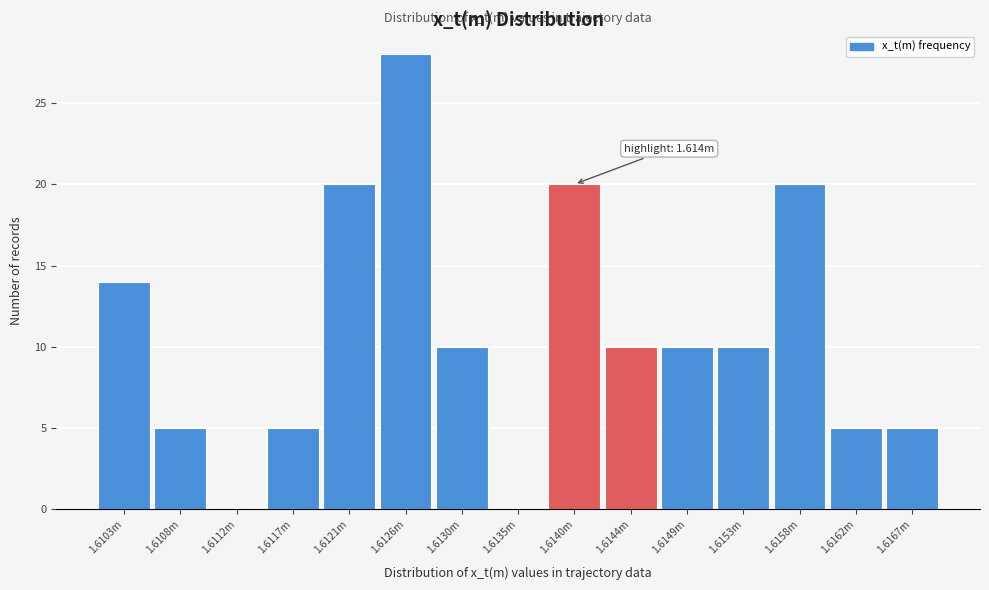

Reading left to right, extract all data points from this chart.

1.6103m=14	1.6108m=5	1.6112m=0	1.6117m=5	1.6121m=20	1.6126m=28	1.6130m=10	1.6135m=0	1.6140m=20	1.6144m=10	1.6149m=10	1.6153m=10	1.6158m=20	1.6162m=5	1.6167m=5